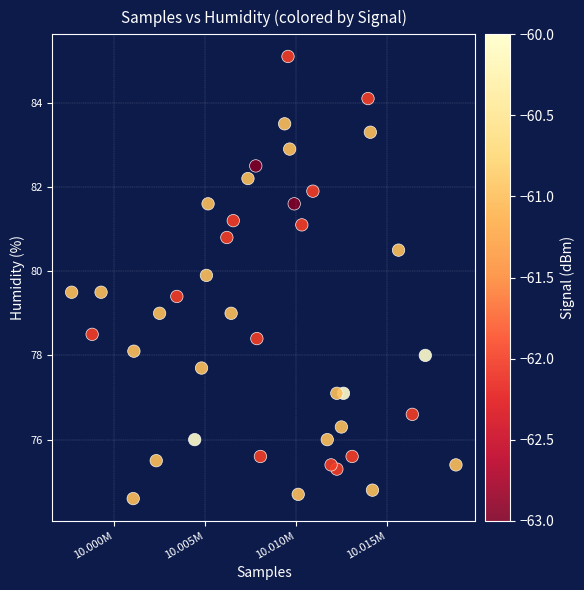

What is the range of X values (max minus min)?

21118.0